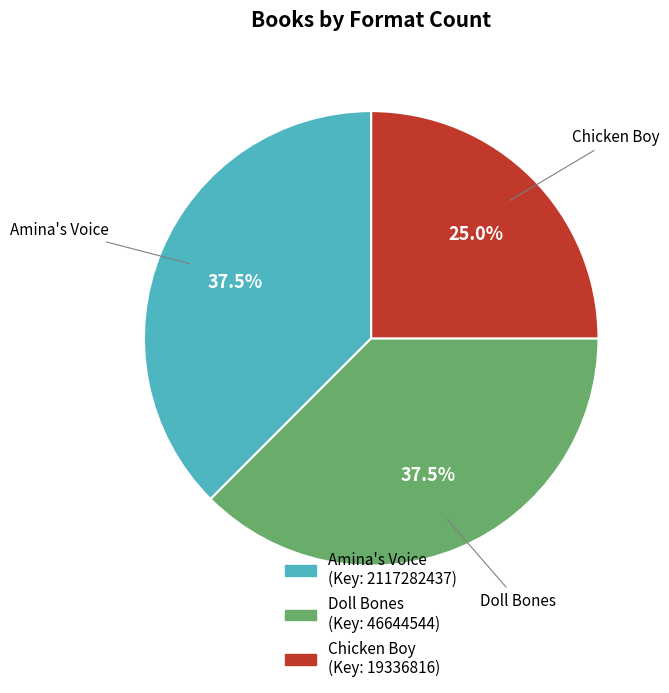

Approximately how many times larger is the value at Doll Bones compared to Amina's Voice?

1.0